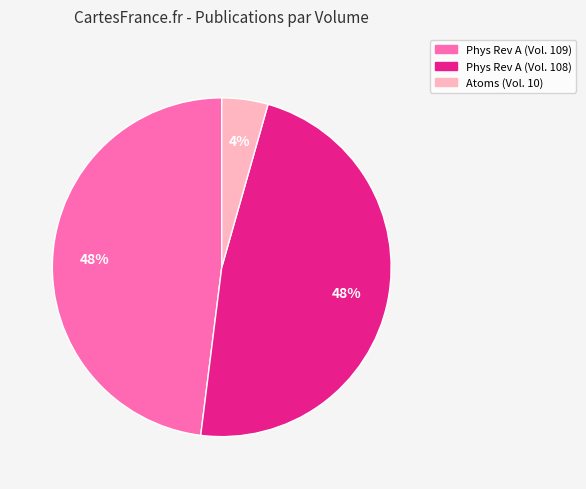

To the nearest percent, what percentage of the pie is Atoms (Vol. 10)?

4%